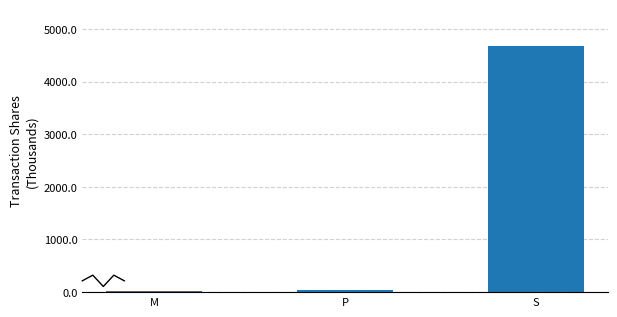

True or false: the data shows 37.5 at P.

True